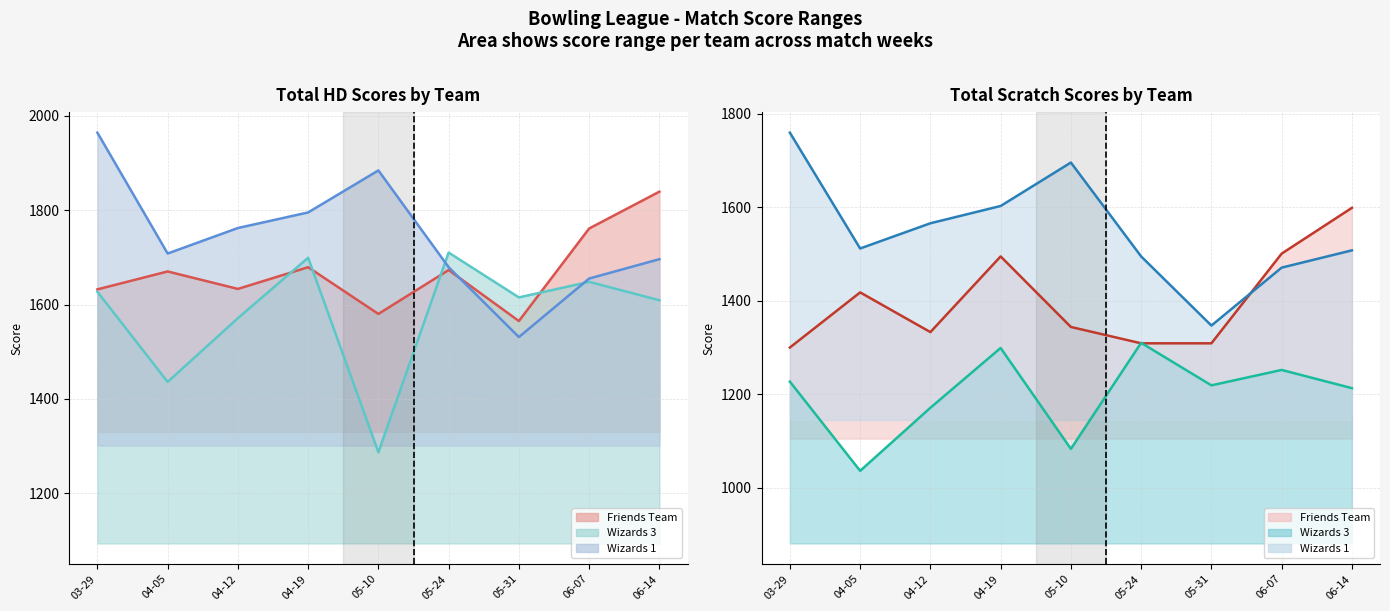

What is the average value of the Wizards 1 Scratch series?

1551